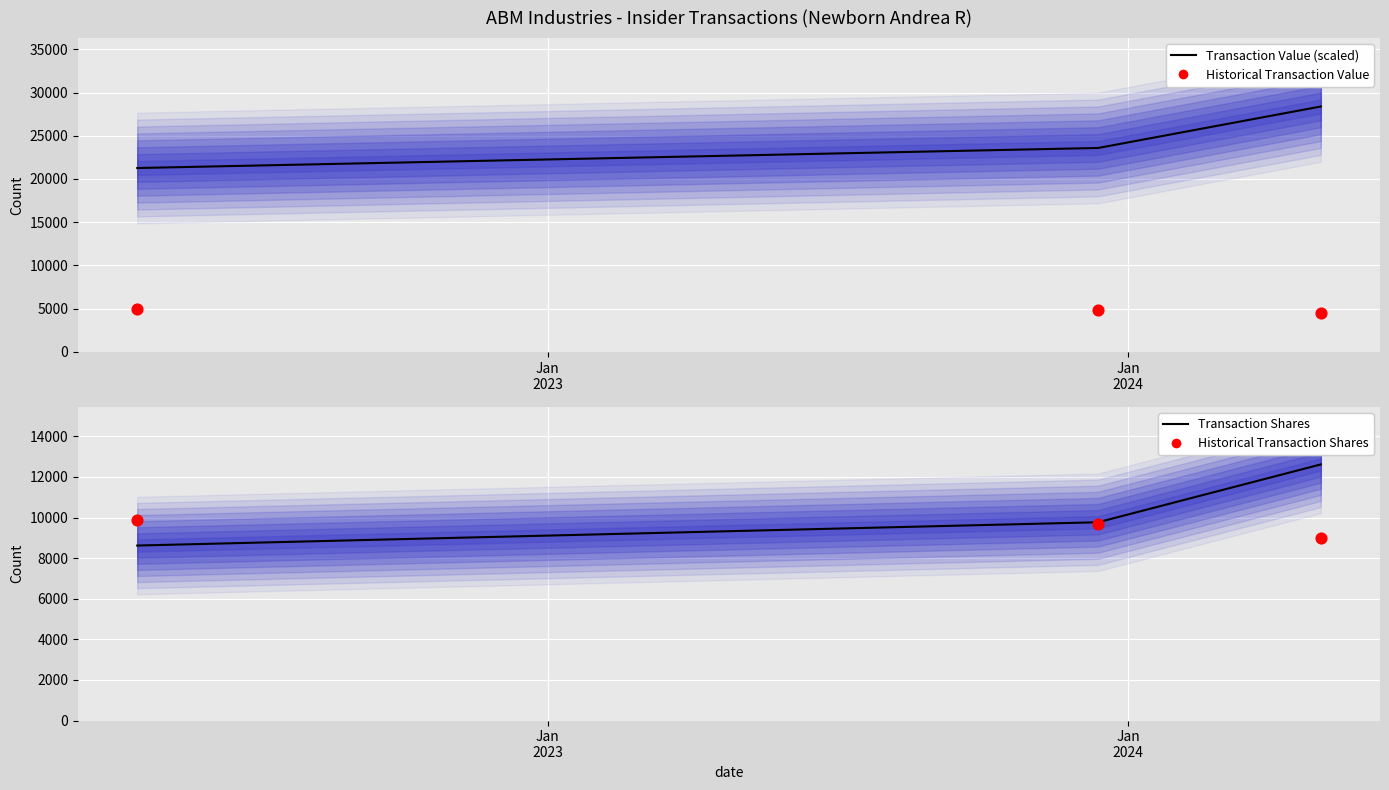

Which series has the largest total across all categories?

Transaction Value (scaled)